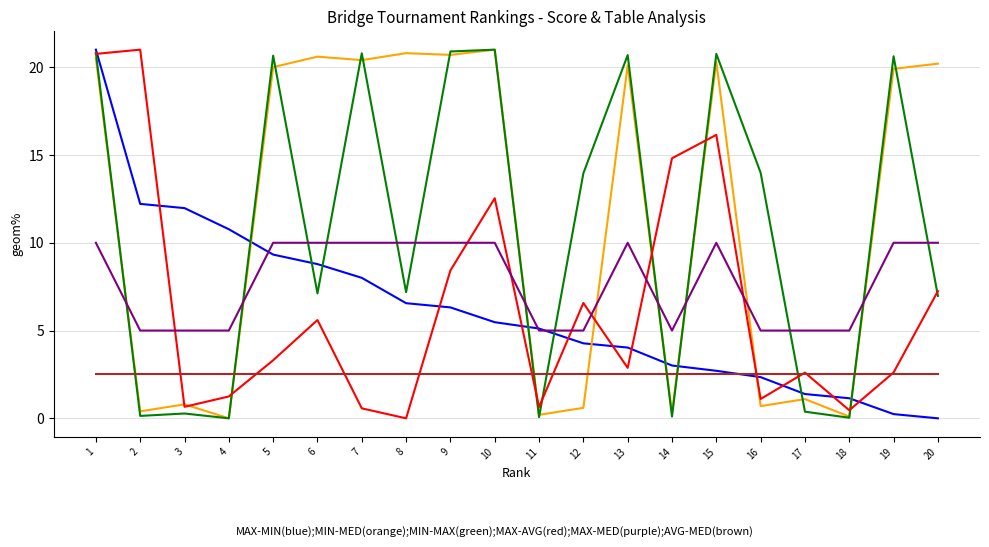

What is the difference between the highest and lowest values at 16?

13.3